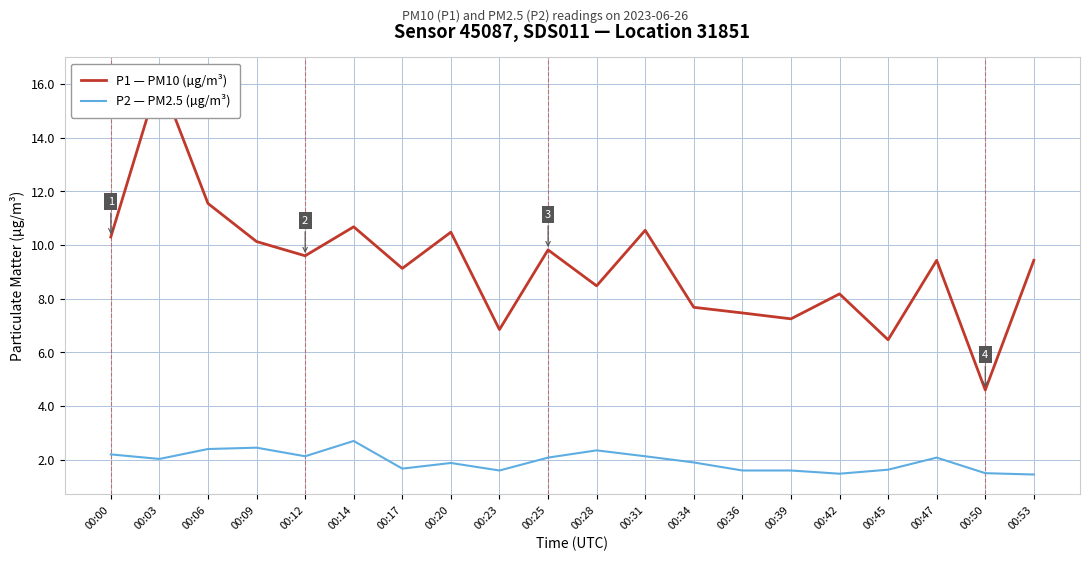

Rank the categories by P2 — PM2.5 (µg/m³) value from lowest to highest.

00:53, 00:42, 00:50, 00:23, 00:36, 00:39, 00:45, 00:17, 00:20, 00:34, 00:03, 00:25, 00:47, 00:12, 00:31, 00:00, 00:28, 00:06, 00:09, 00:14